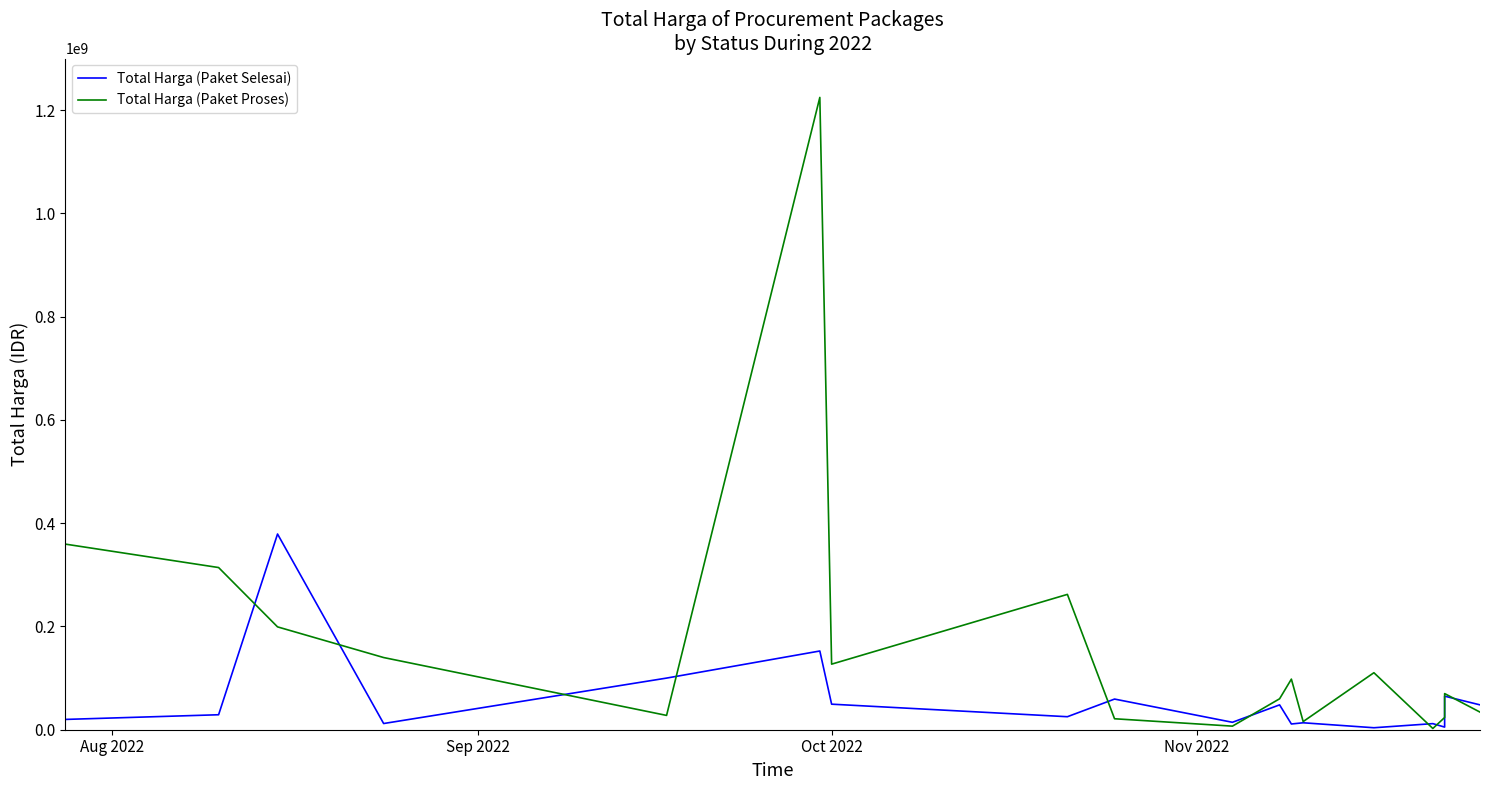

Reading left to right, transcribe all the data shown in this chart.

Total Harga (Paket Selesai): 19950000	29000000	379075000	12000000	100000000	152477000	49478000	25200000	59375000	14400000	48140000	11100000	13442000	3825000	11800000	5093000	65000000	48140000
Total Harga (Paket Proses): 359500000	314121780	199200000	139800000	27720000	1224682000	127000000	262118150	21231000	6936000	59935000	98000000	15787200	110389990	2395750	23680800	70000000	34132505